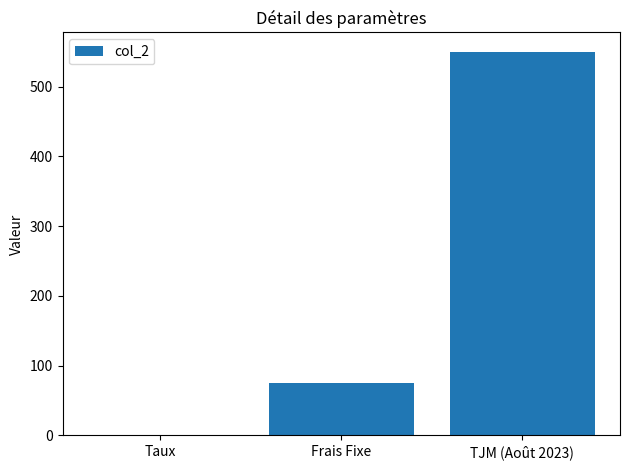

How many distinct data groups are displayed?

1